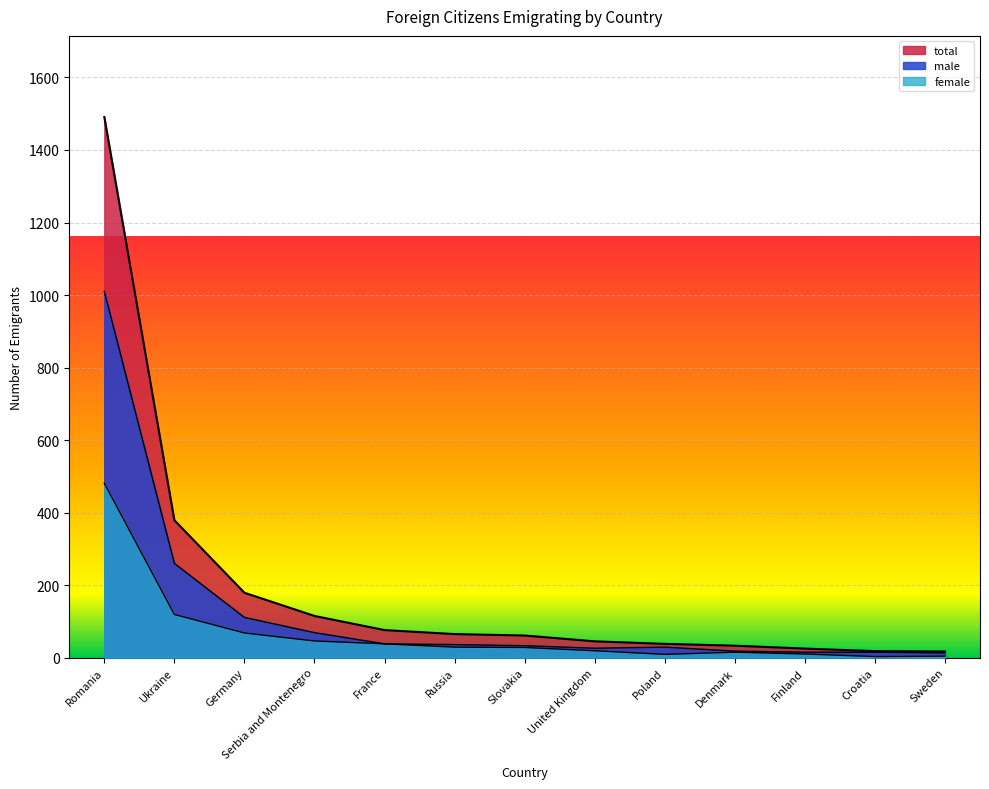

How many lines are shown in the chart?

3